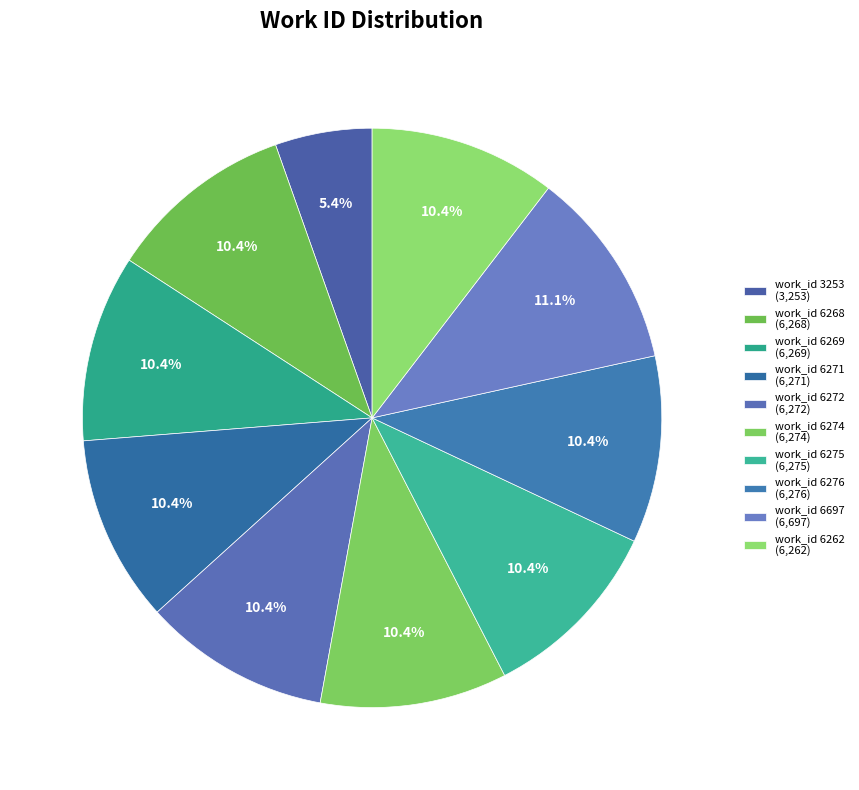

To the nearest percent, what portion does work_id 6274 represent?

10%